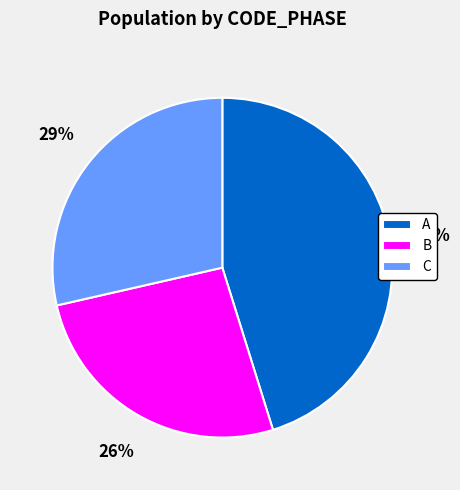

Which category has the smallest portion of the pie?

B